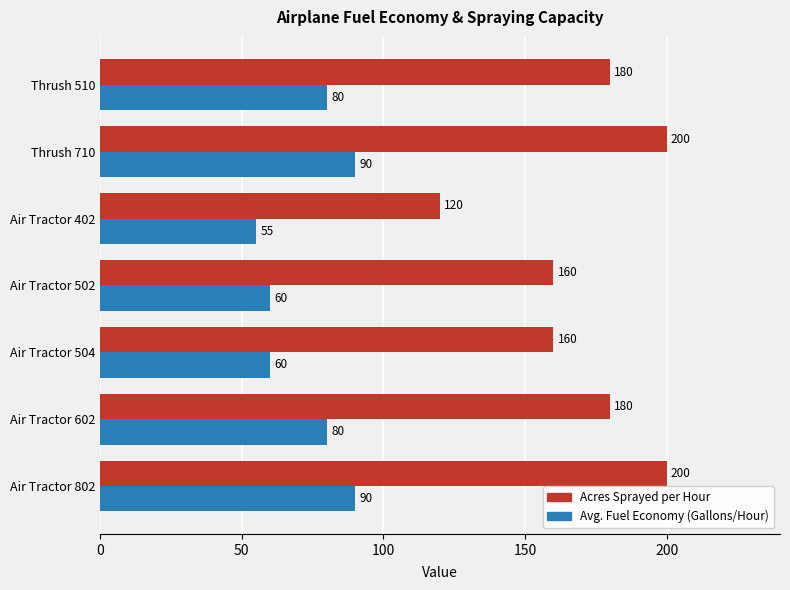

What is the difference between the Acres Sprayed per Hour values at Air Tractor 504 and Thrush 510?

20